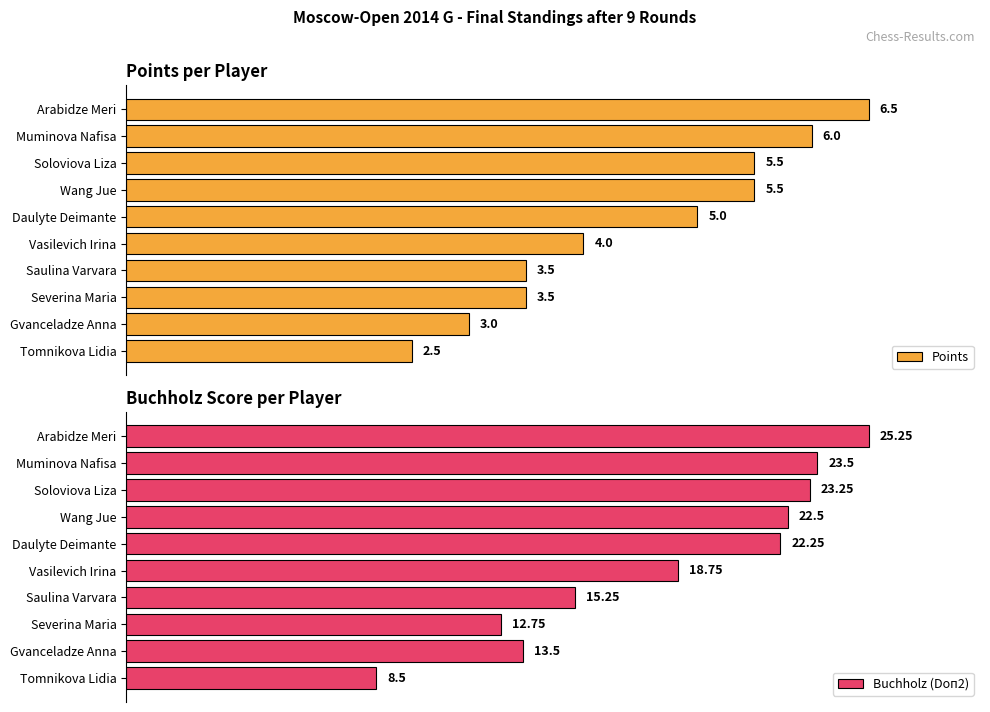

Which series has the widest spread of values?

Buchholz (Doп2)